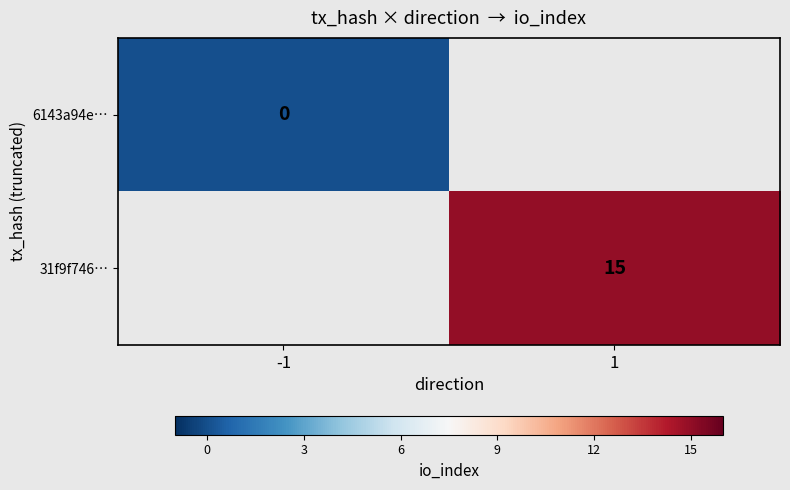

How many data points does each series have?

2